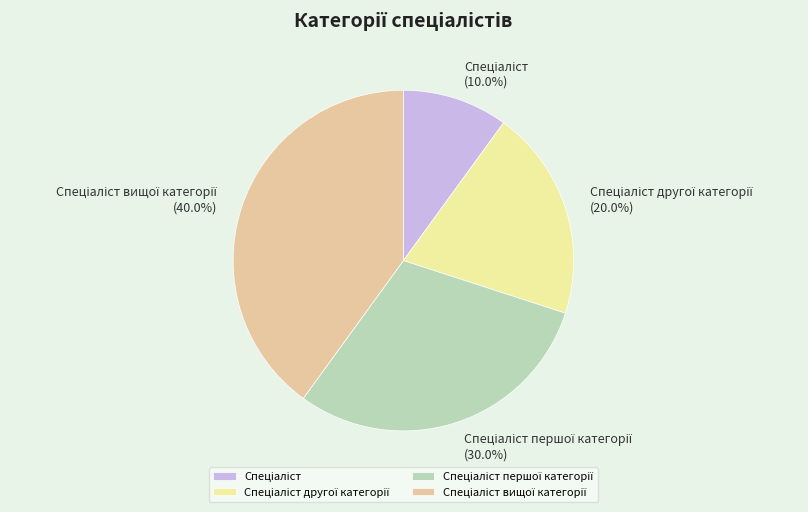

Is there a majority slice in this chart?

No